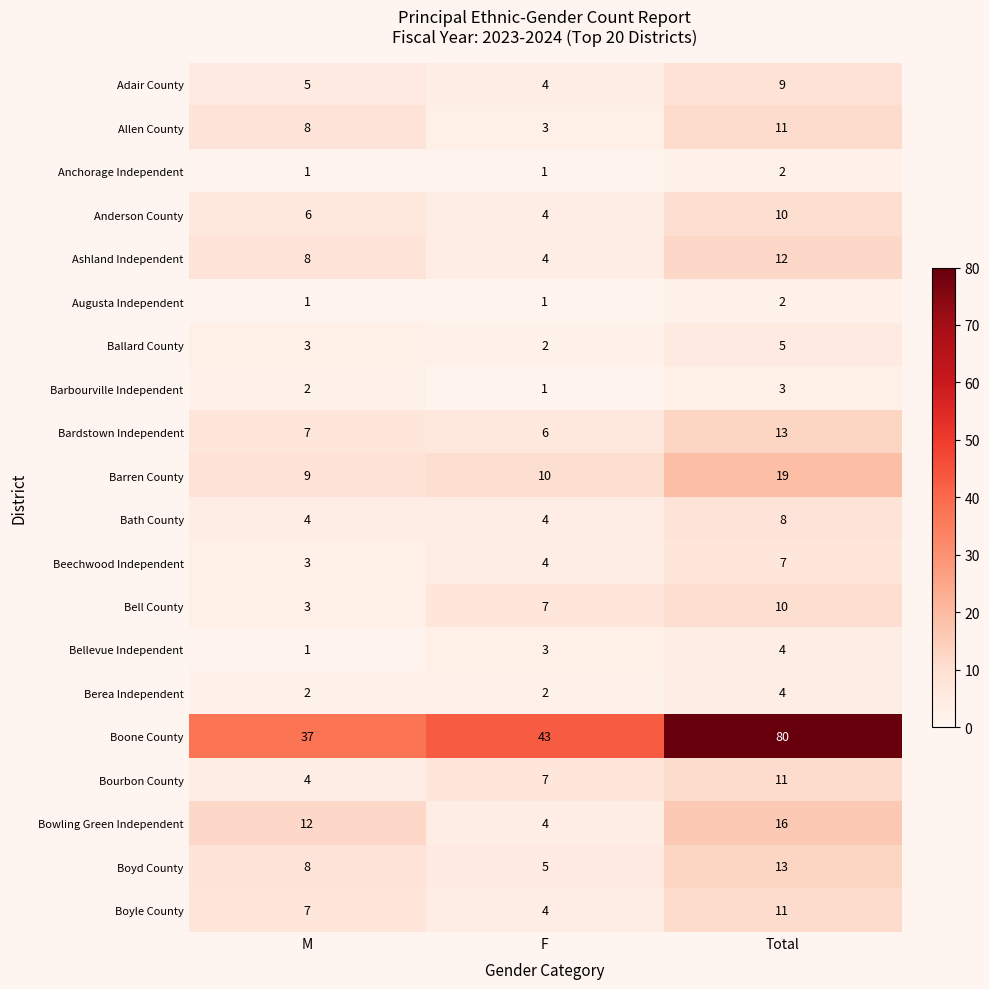

What is the sum of all Barren County values?

38